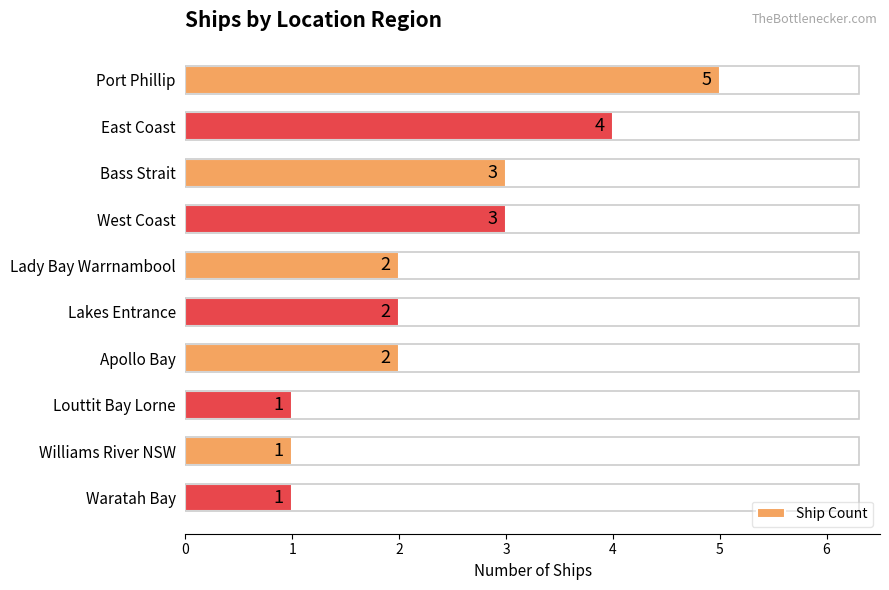

How many data points are less than 2?

3